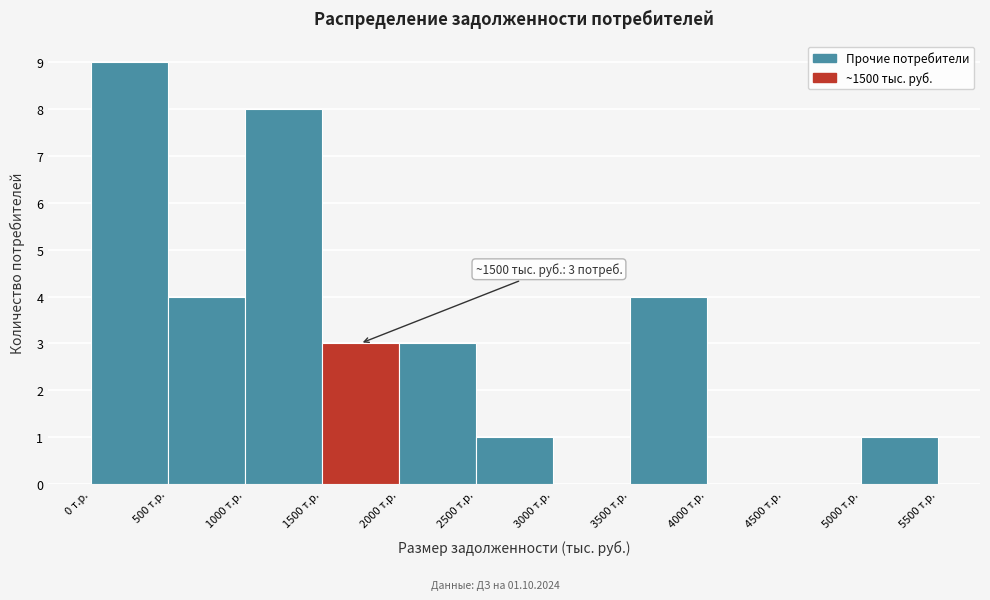

Which range on the x-axis has the tallest bar?

0 to 500